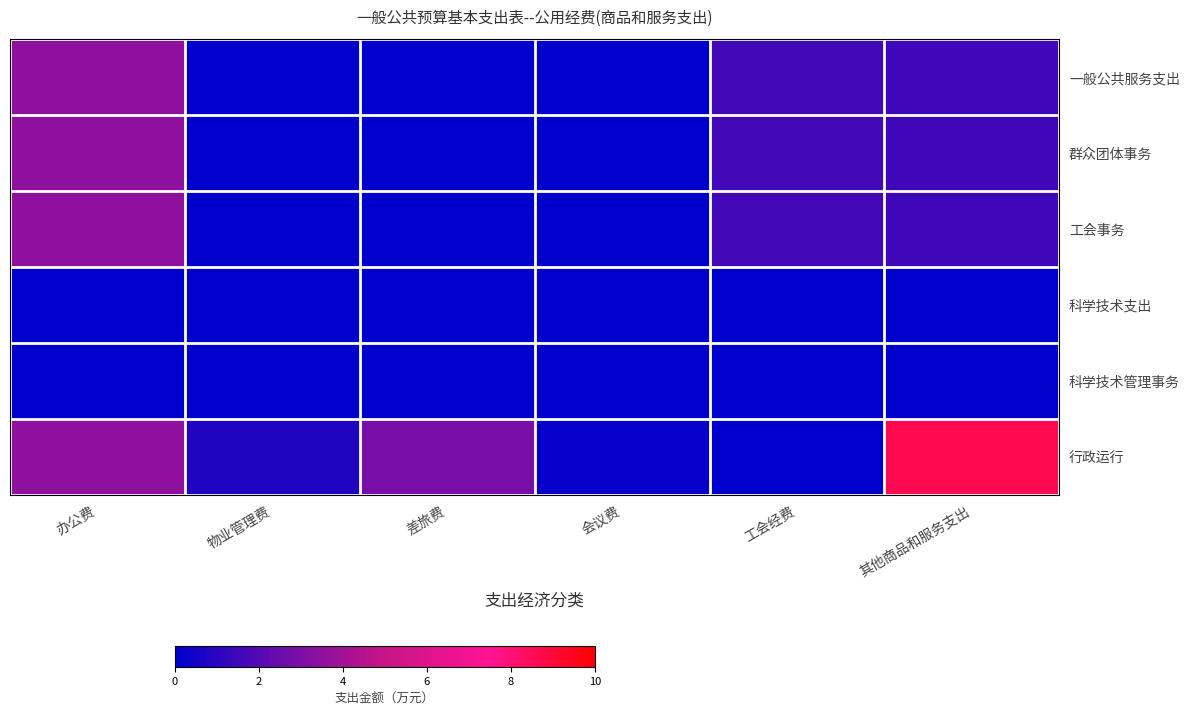

Which series has the widest spread of values?

行政运行